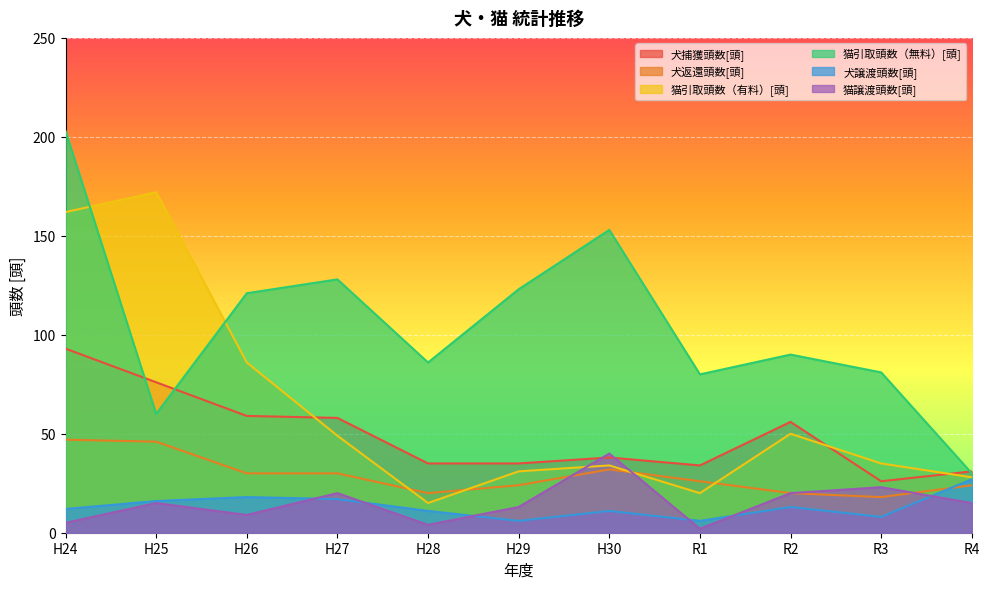

Reading left to right, transcribe all the data shown in this chart.

犬捕獲頭数[頭]: H24=93	H25=76	H26=59	H27=58	H28=35	H29=35	H30=38	R1=34	R2=56	R3=26	R4=31
犬返還頭数[頭]: H24=47	H25=46	H26=30	H27=30	H28=20	H29=24	H30=32	R1=26	R2=20	R3=18	R4=24
猫引取頭数（有料）[頭]: H24=162	H25=172	H26=86	H27=49	H28=15	H29=31	H30=34	R1=20	R2=50	R3=35	R4=28
猫引取頭数（無料）[頭]: H24=203	H25=60	H26=121	H27=128	H28=86	H29=123	H30=153	R1=80	R2=90	R3=81	R4=30
犬譲渡頭数[頭]: H24=12	H25=16	H26=18	H27=17	H28=11	H29=6	H30=11	R1=6	R2=13	R3=8	R4=27
猫譲渡頭数[頭]: H24=5	H25=15	H26=9	H27=20	H28=4	H29=13	H30=40	R1=2	R2=20	R3=23	R4=15